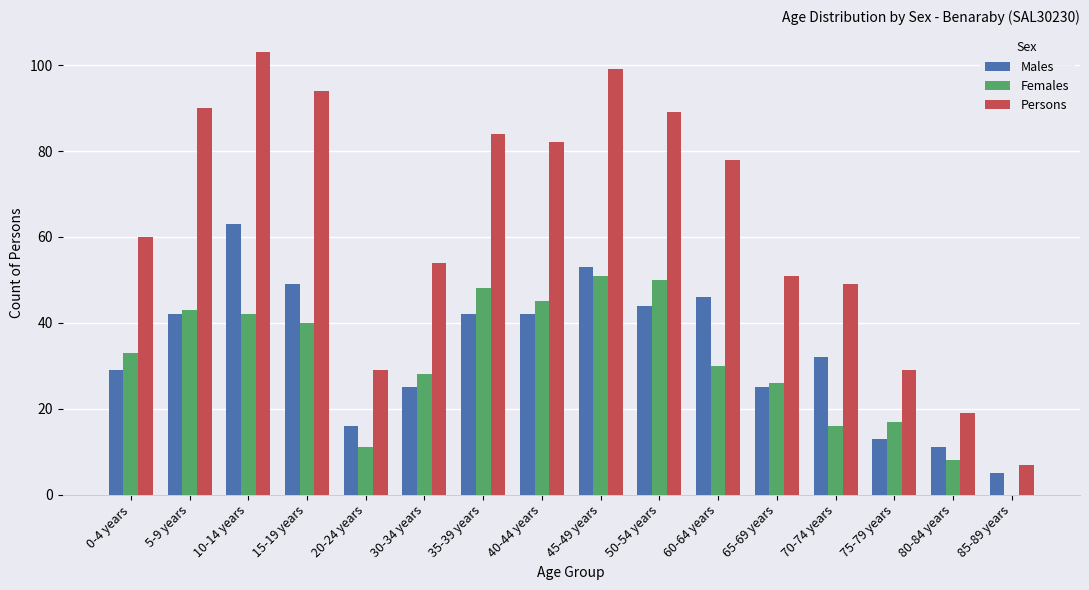

Reading left to right, transcribe all the data shown in this chart.

Males: 0-4 years=29	5-9 years=42	10-14 years=63	15-19 years=49	20-24 years=16	30-34 years=25	35-39 years=42	40-44 years=42	45-49 years=53	50-54 years=44	60-64 years=46	65-69 years=25	70-74 years=32	75-79 years=13	80-84 years=11	85-89 years=5
Females: 0-4 years=33	5-9 years=43	10-14 years=42	15-19 years=40	20-24 years=11	30-34 years=28	35-39 years=48	40-44 years=45	45-49 years=51	50-54 years=50	60-64 years=30	65-69 years=26	70-74 years=16	75-79 years=17	80-84 years=8	85-89 years=0
Persons: 0-4 years=60	5-9 years=90	10-14 years=103	15-19 years=94	20-24 years=29	30-34 years=54	35-39 years=84	40-44 years=82	45-49 years=99	50-54 years=89	60-64 years=78	65-69 years=51	70-74 years=49	75-79 years=29	80-84 years=19	85-89 years=7